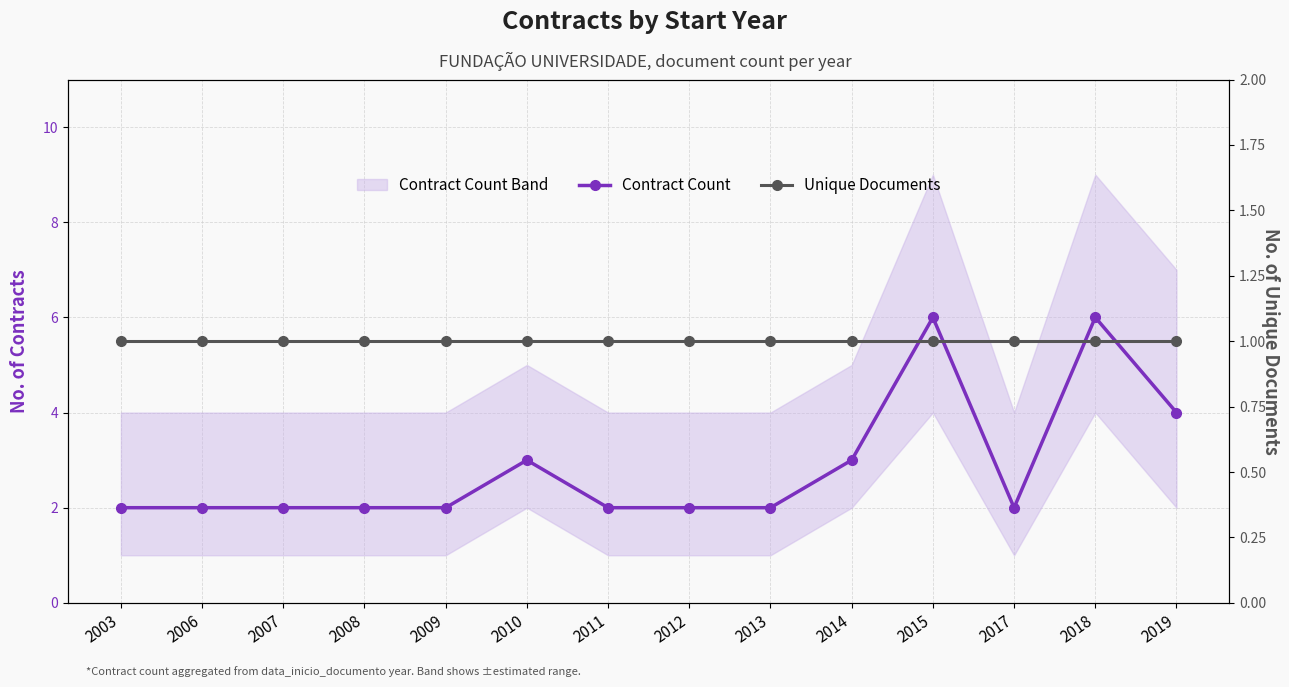

What is the sum of all Contract Count values?

40